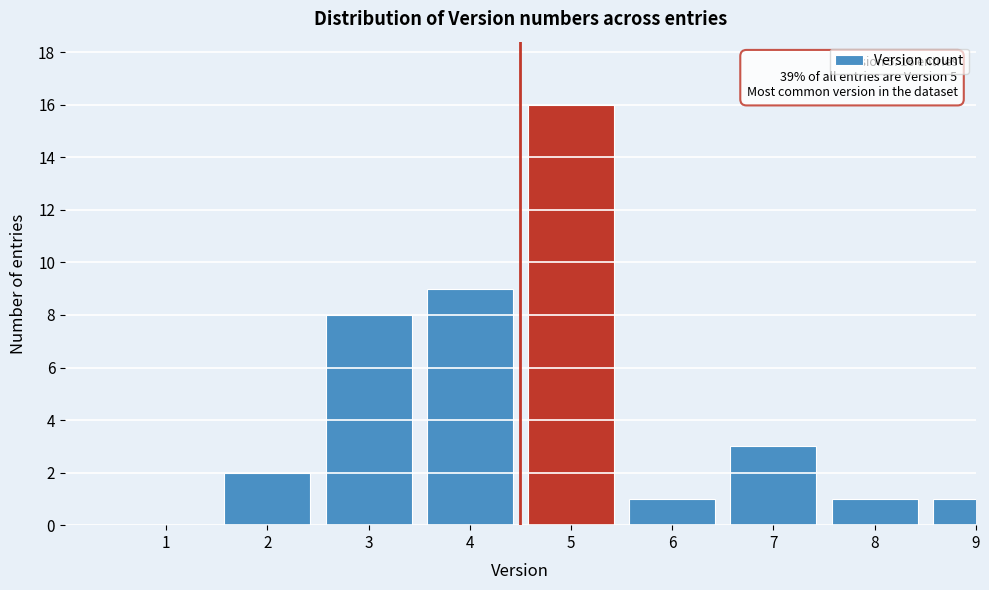

Reading right to left, list all the values displayed in this chart.

9=1	8=1	7=3	6=1	5=16	4=9	3=8	2=2	1=0